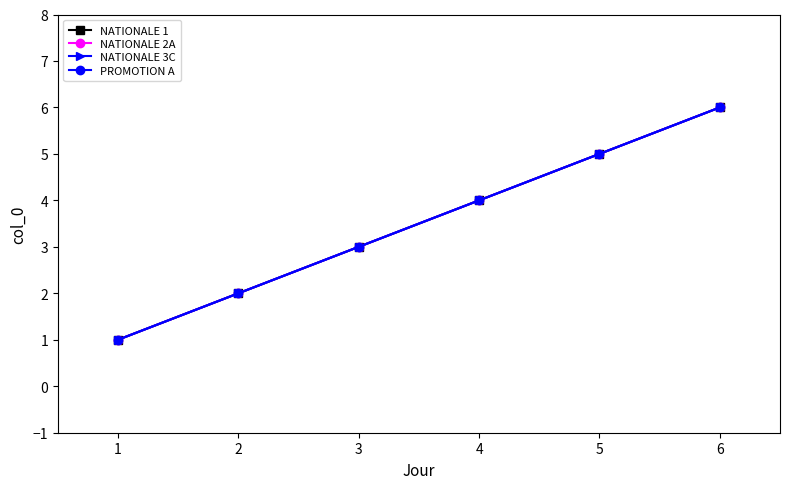

Reading left to right, transcribe all the data shown in this chart.

NATIONALE 1: 1	2	3	4	5	6
NATIONALE 2A: 1	2	3	4	5	6
NATIONALE 3C: 1	2	3	4	5	6
PROMOTION A: 1	2	3	4	5	6